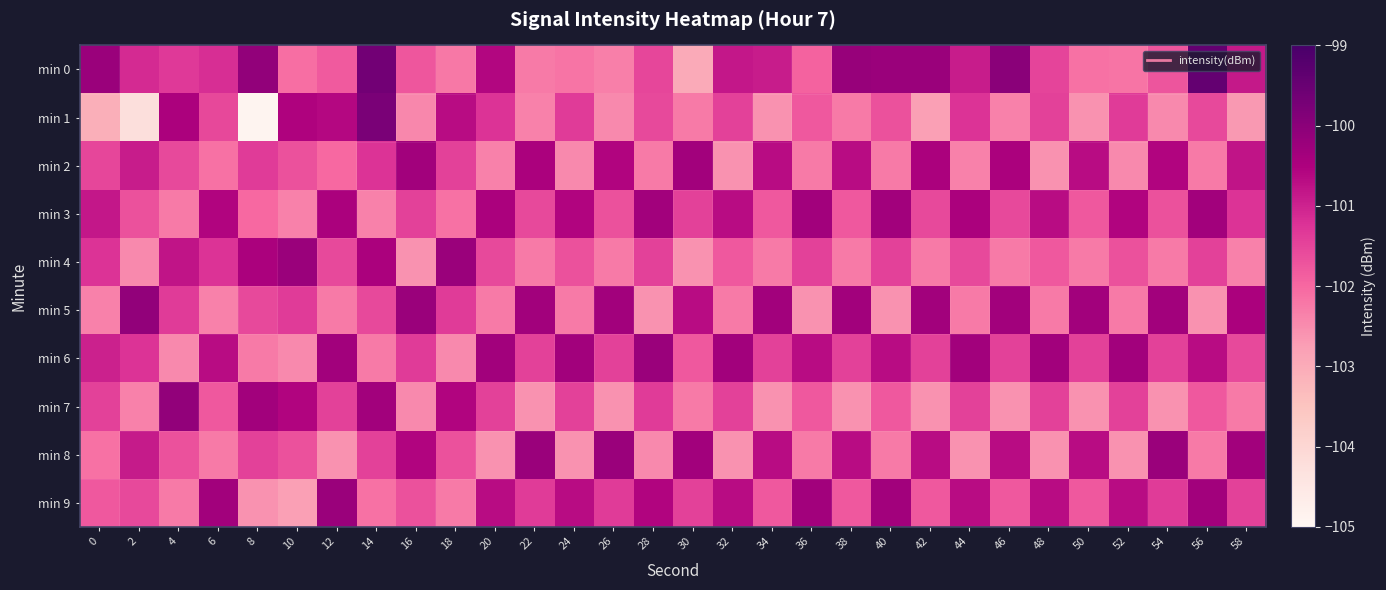

Count the number of categories in the chart.

30